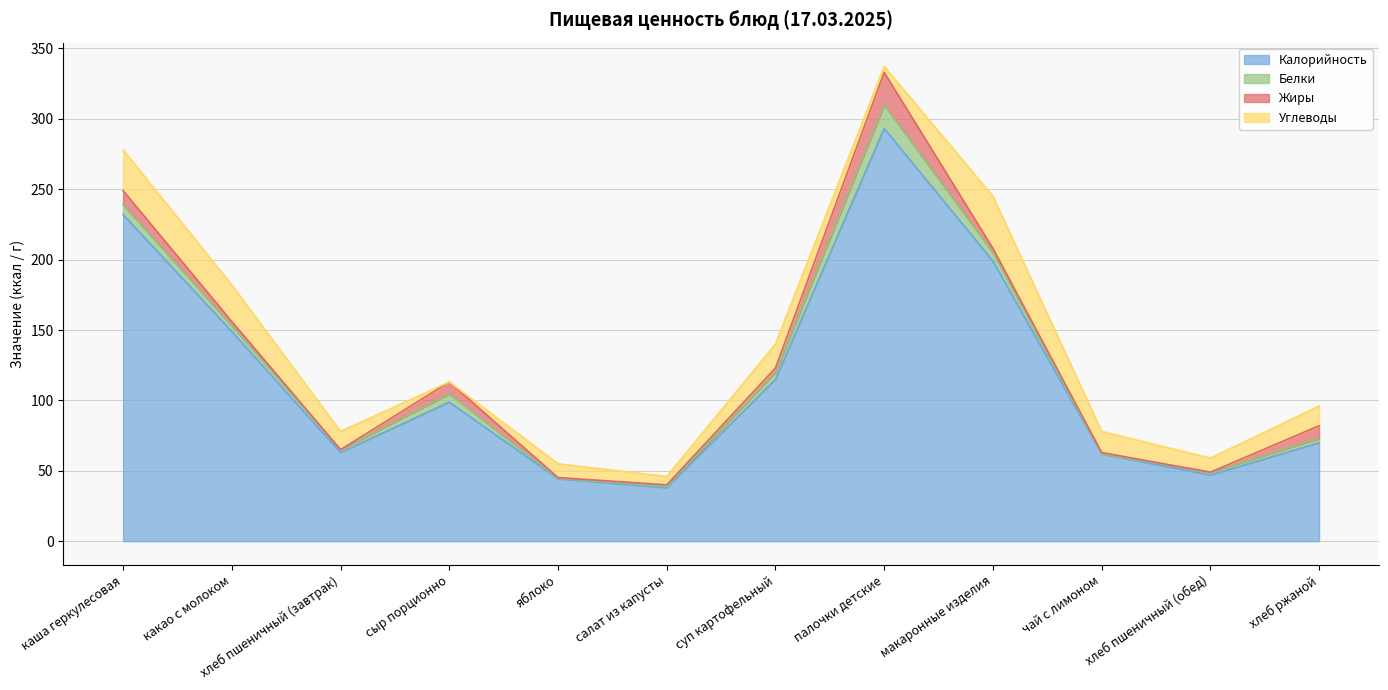

True or false: Углеводы has a value of 9.8 at яблоко.

True